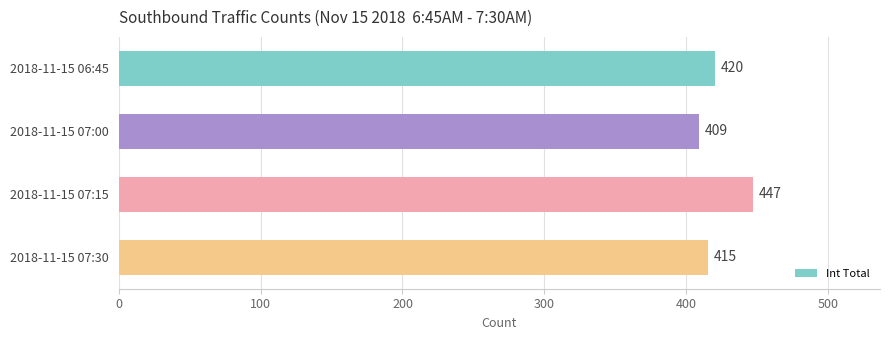

True or false: the data shows 447 at 2018-11-15 07:15.

True